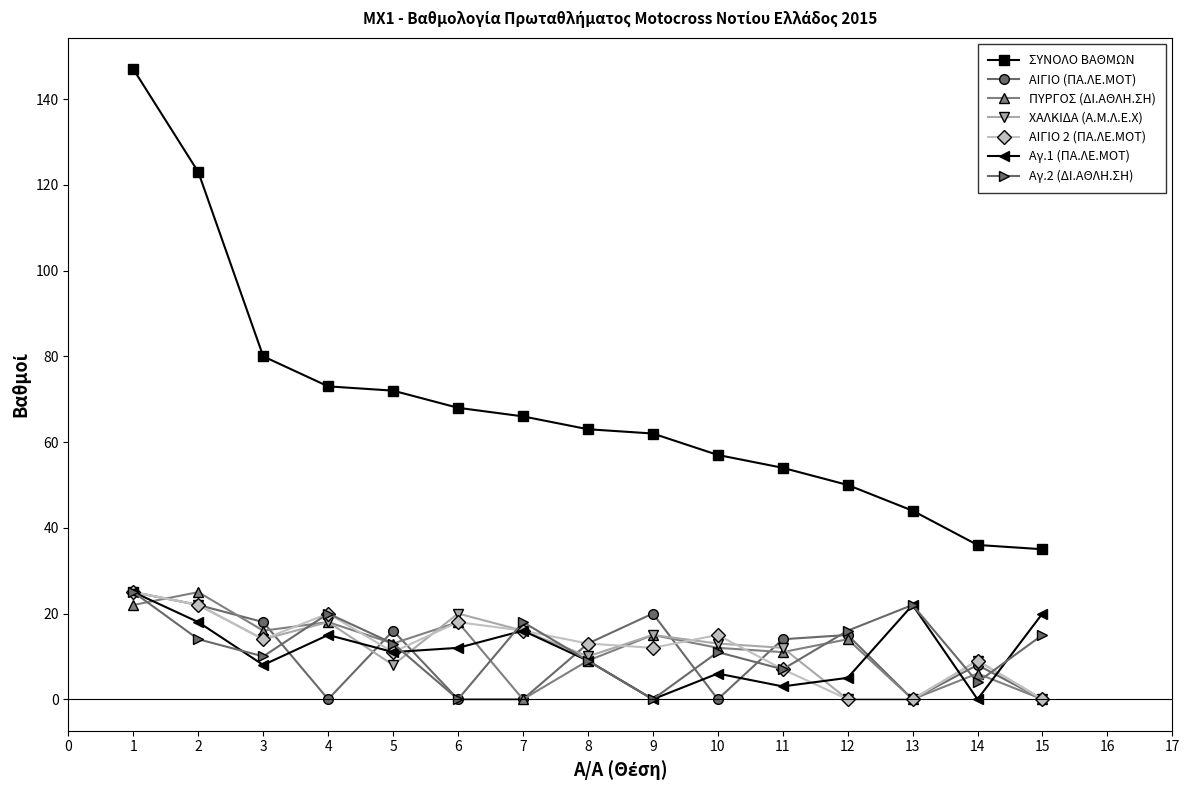

What is the maximum value shown in the chart?

147